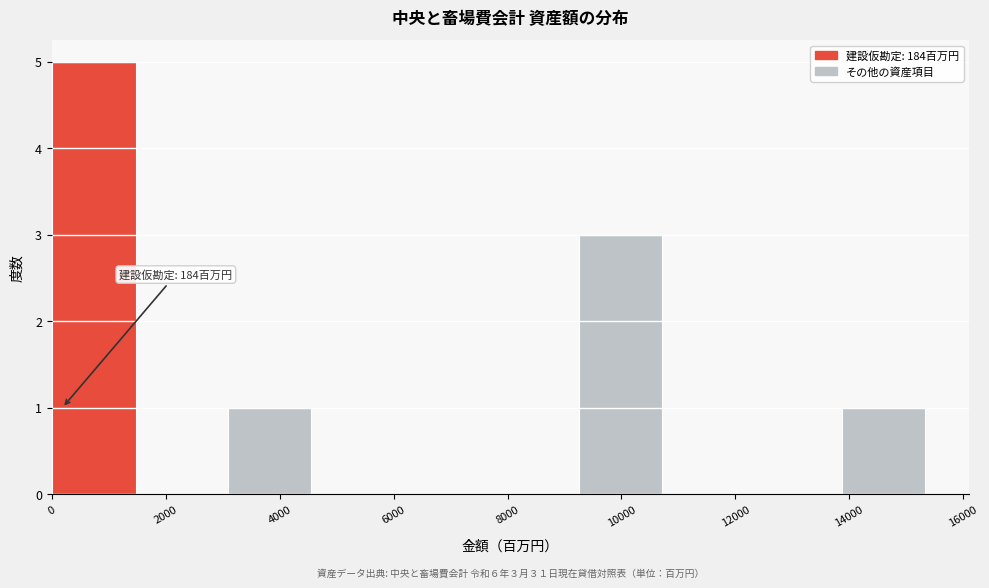

Over which range of the x-axis is the bar tallest?

0 to 1600